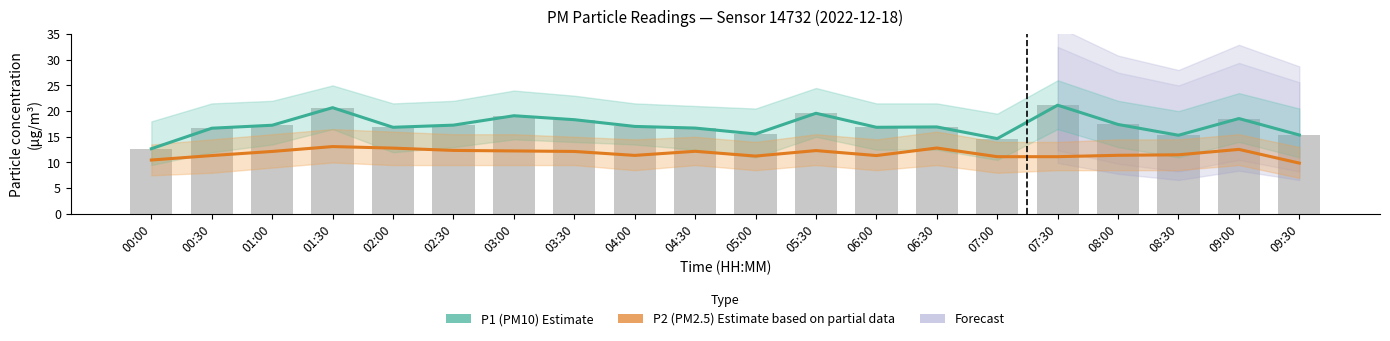

Is the value of P2 (PM2.5) Estimate based on partial data at 06:30 greater than the value of P1 (PM10) Estimate at 06:30?

No